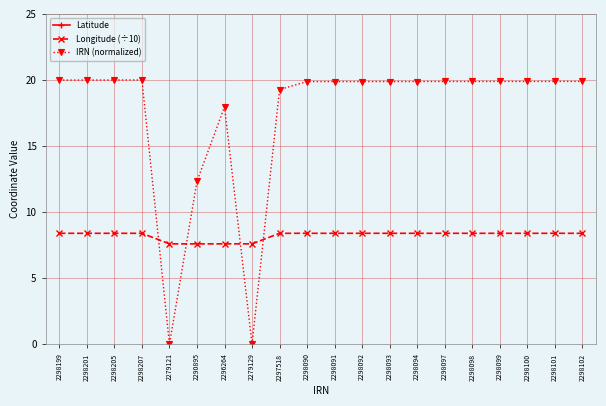

Is the value of IRN (normalized) at 2298094 greater than the value of Longitude (÷10) at 2298097?

Yes